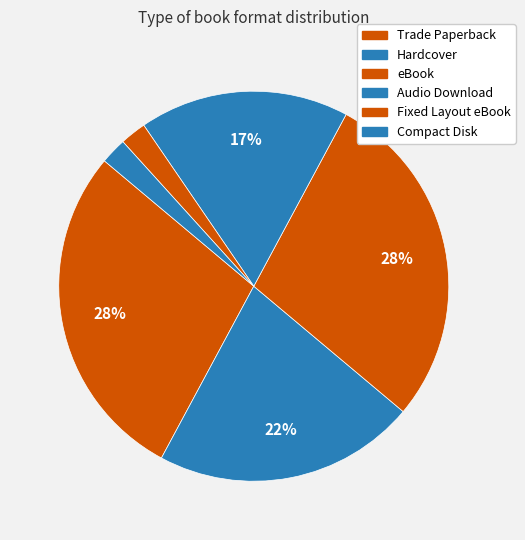

Between Compact Disk and Fixed Layout eBook, which is larger?

Compact Disk